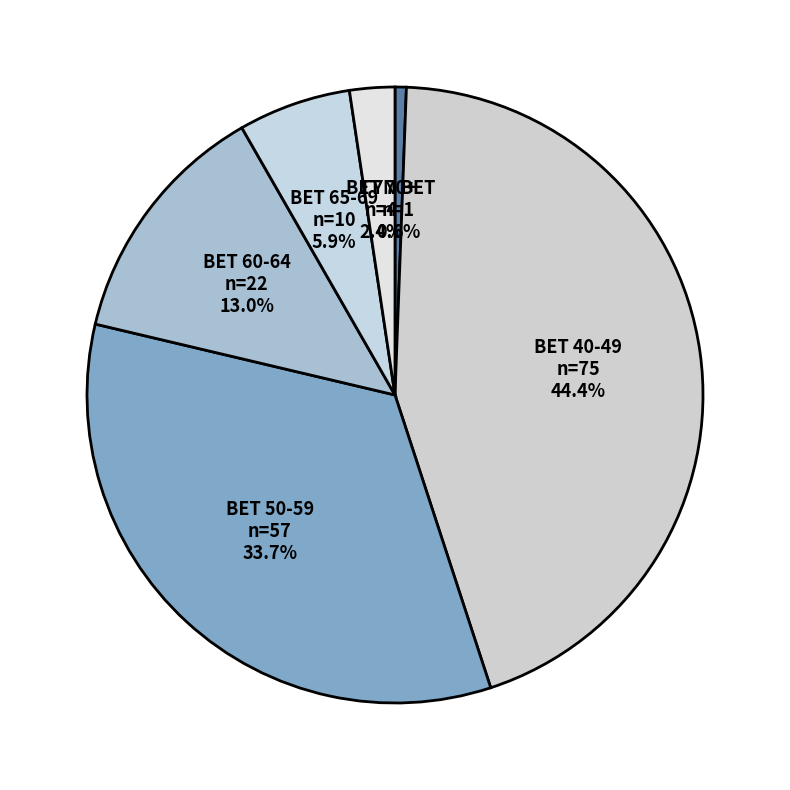

Is there a majority slice in this chart?

No